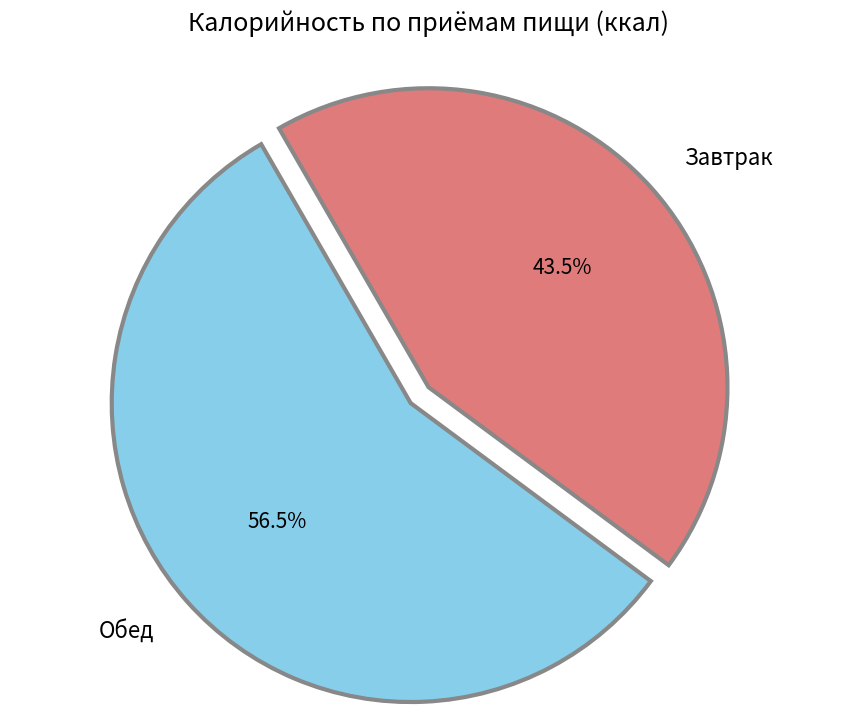

Does Завтрак account for over 50% of the chart?

No